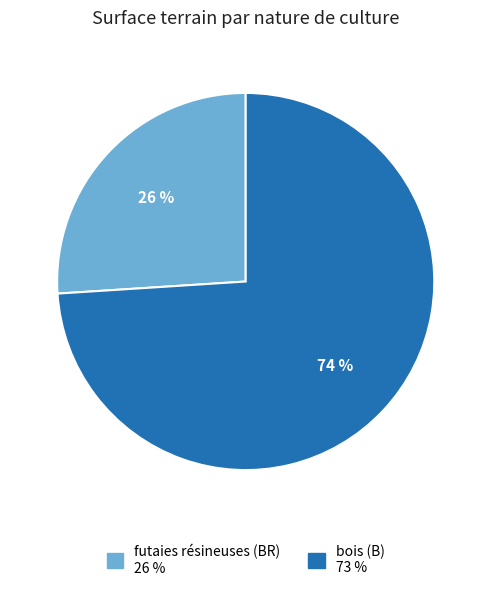

Which category has the smallest portion of the pie?

futaies résineuses (BR)